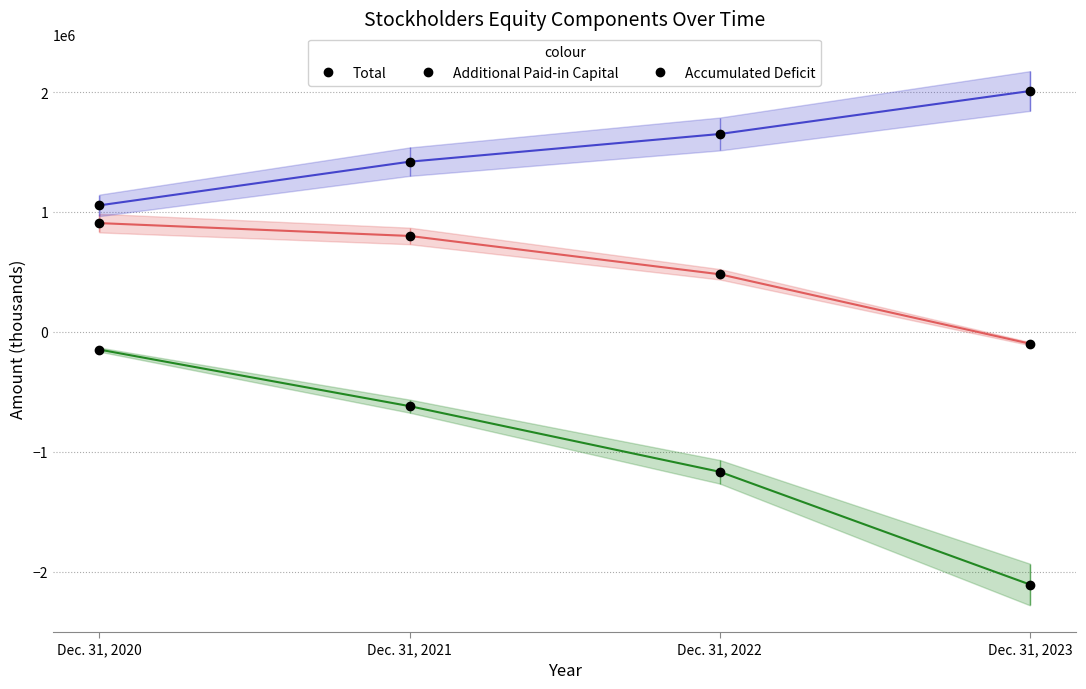

The Accumulated Deficit series shows -77876 at Dec. 31, 2020. True or false?

False